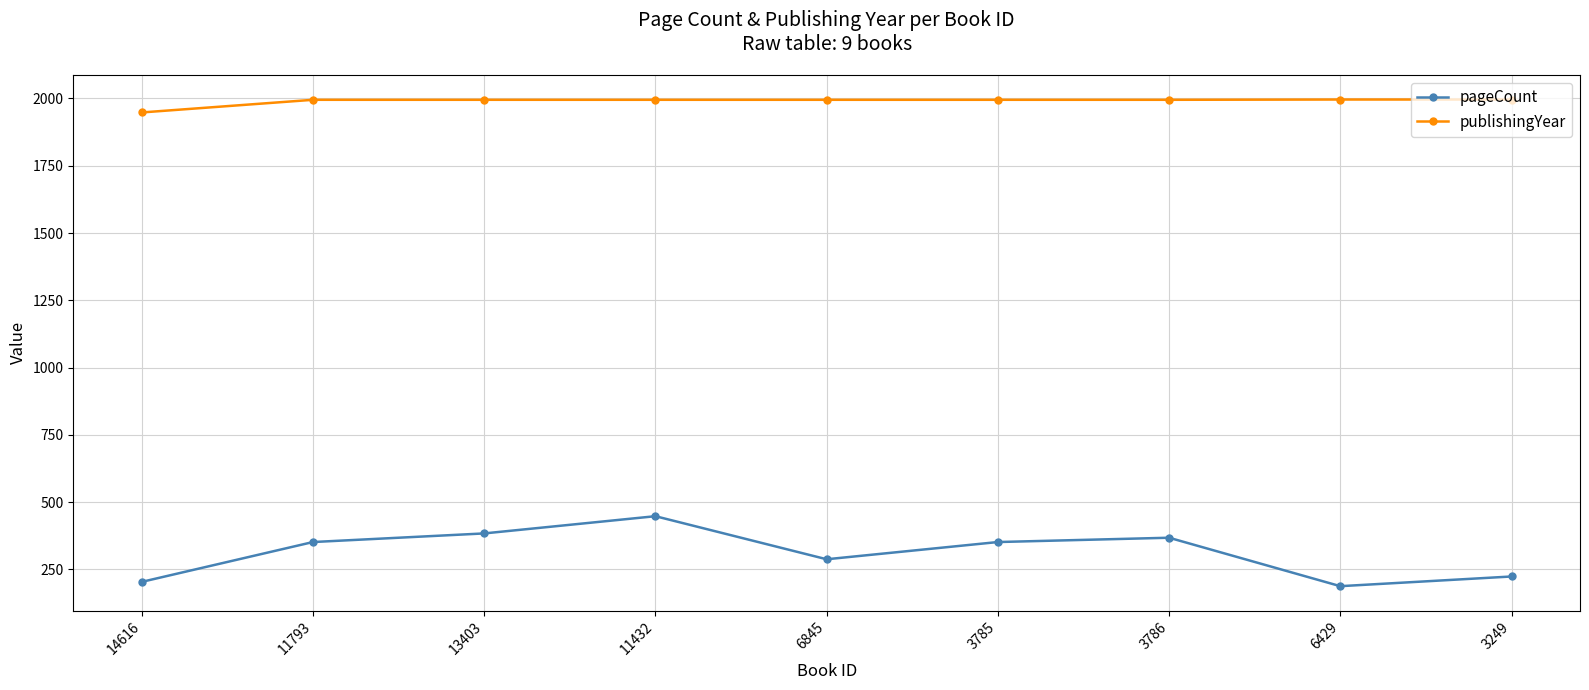

What is the label of the 6th point from the left?

3785